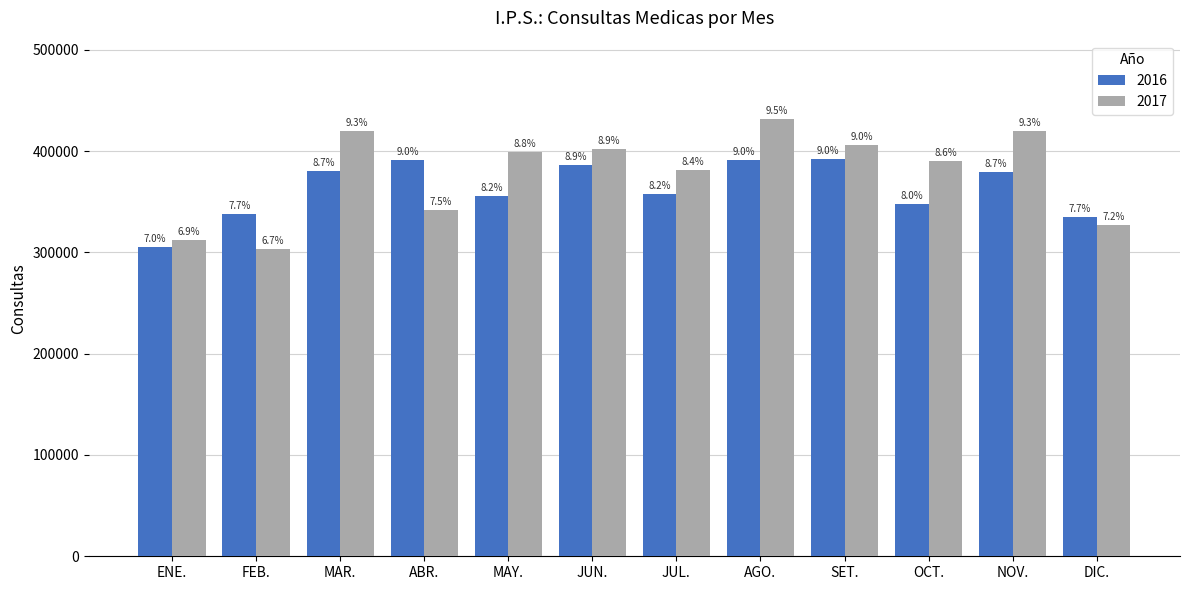

List the series in order of their peak value, lowest first.

2016, 2017